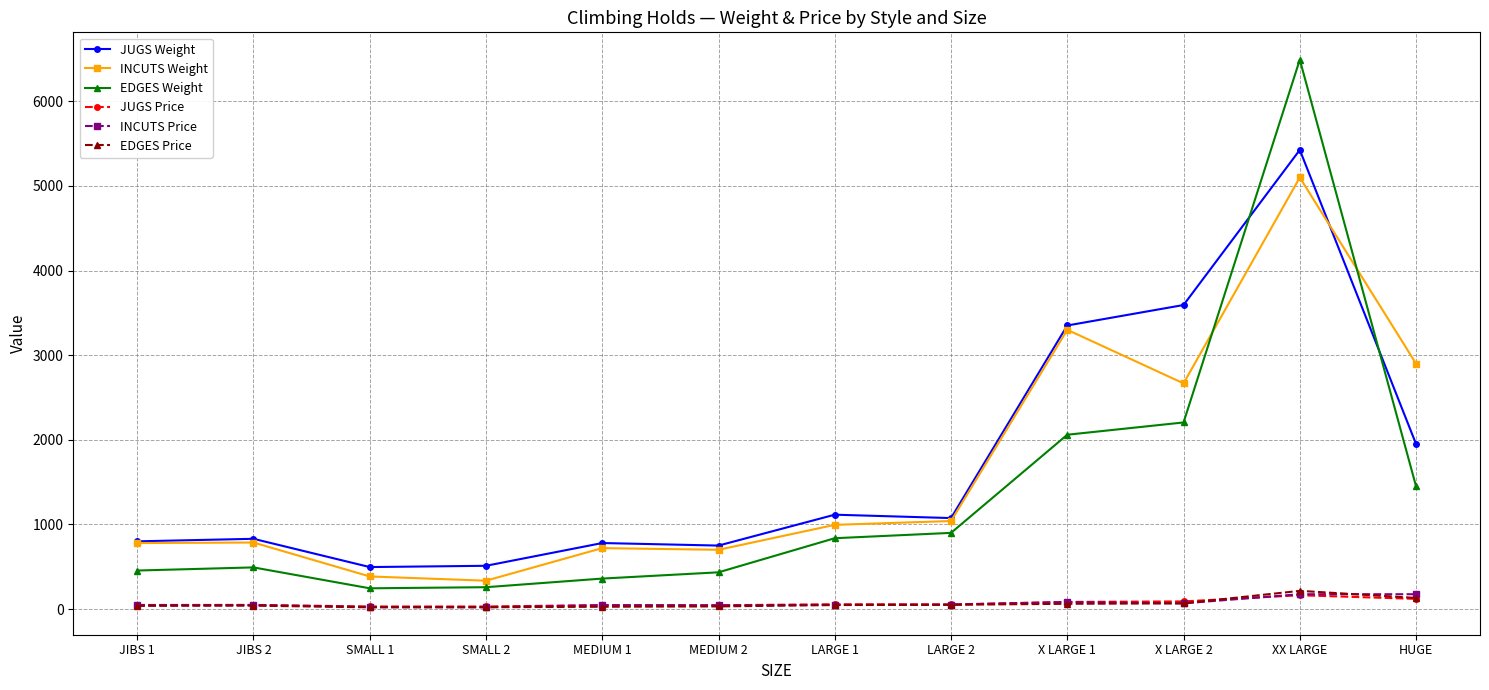

What is the maximum value shown in the chart?

6492